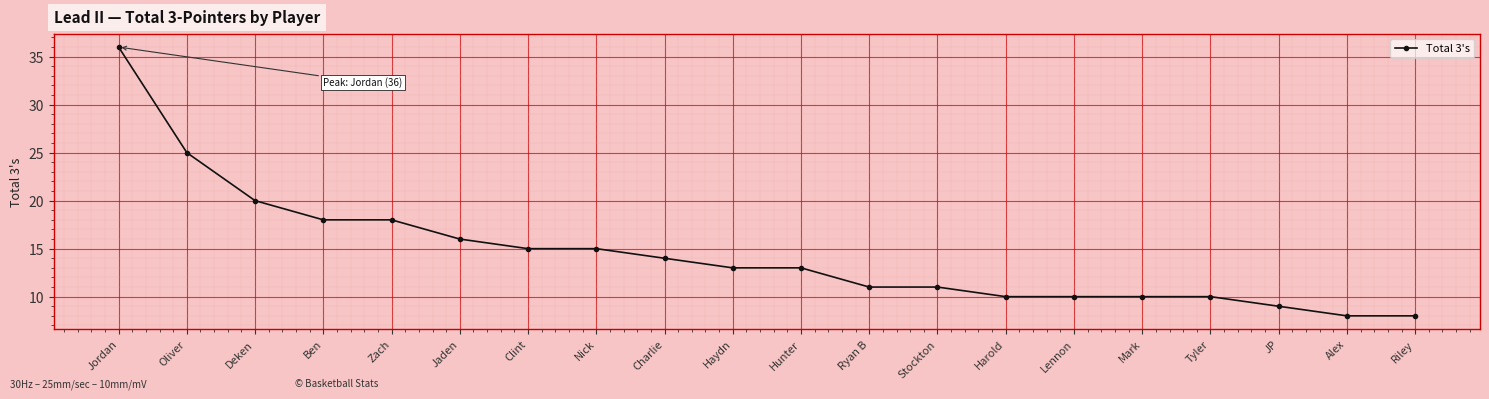

What is the minimum value shown in the chart?

8